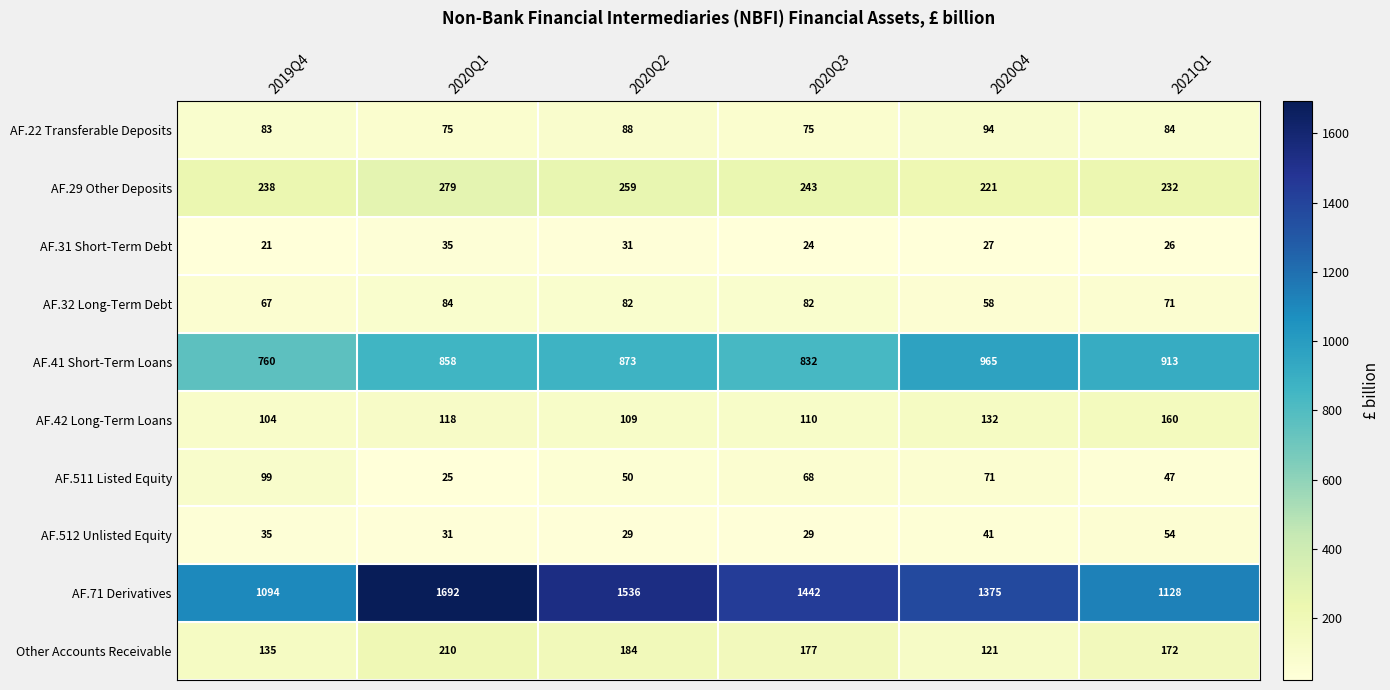

Rank the series by their maximum value, from highest to lowest.

AF.71 Derivatives, AF.41 Short-Term Loans, AF.29 Other Deposits, Other Accounts Receivable, AF.42 Long-Term Loans, AF.511 Listed Equity, AF.22 Transferable Deposits, AF.32 Long-Term Debt, AF.512 Unlisted Equity, AF.31 Short-Term Debt